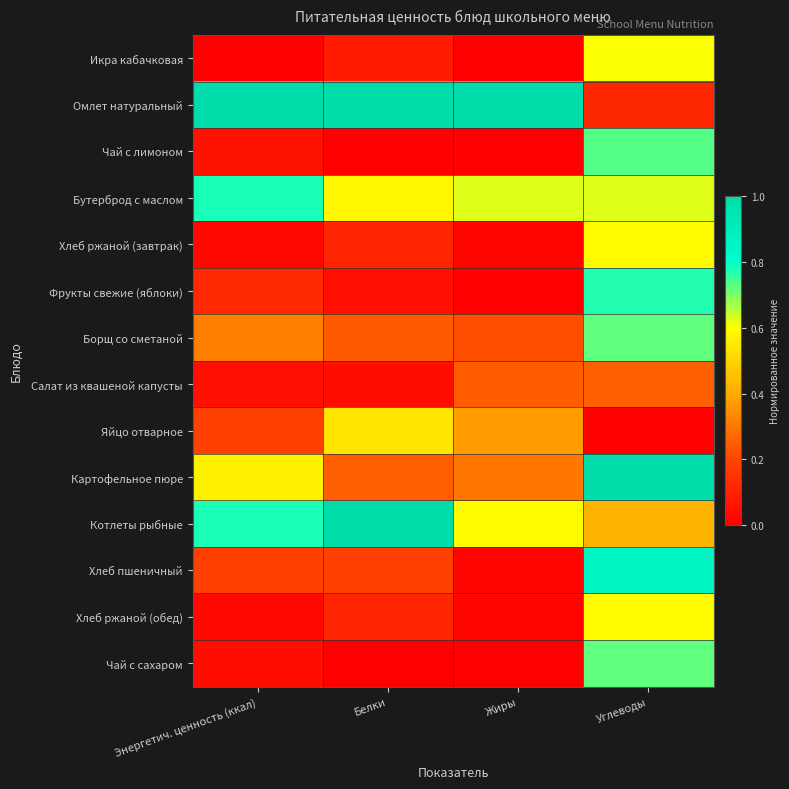

Which category has the lowest value across all series?

Энергетич. ценность (ккал)